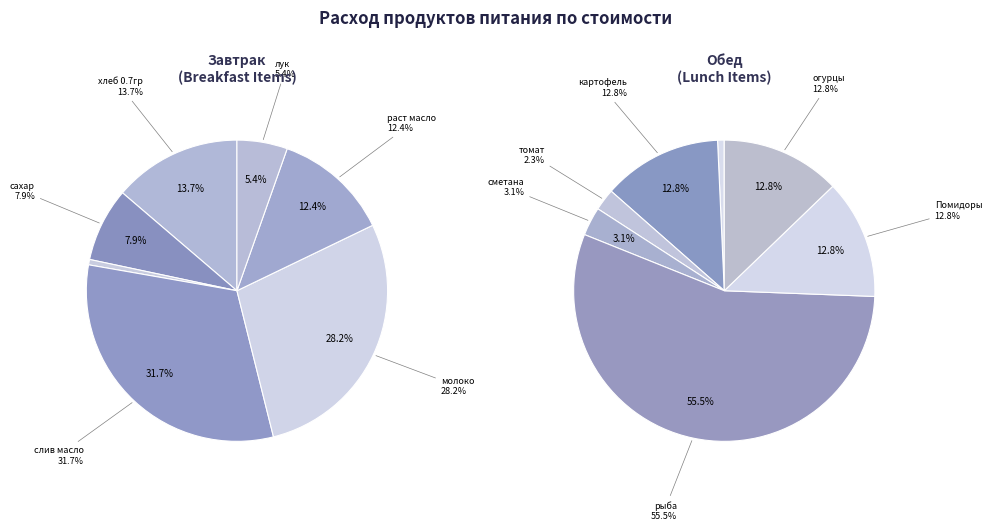

True or false: Помидоры accounts for 3% of the total.

False